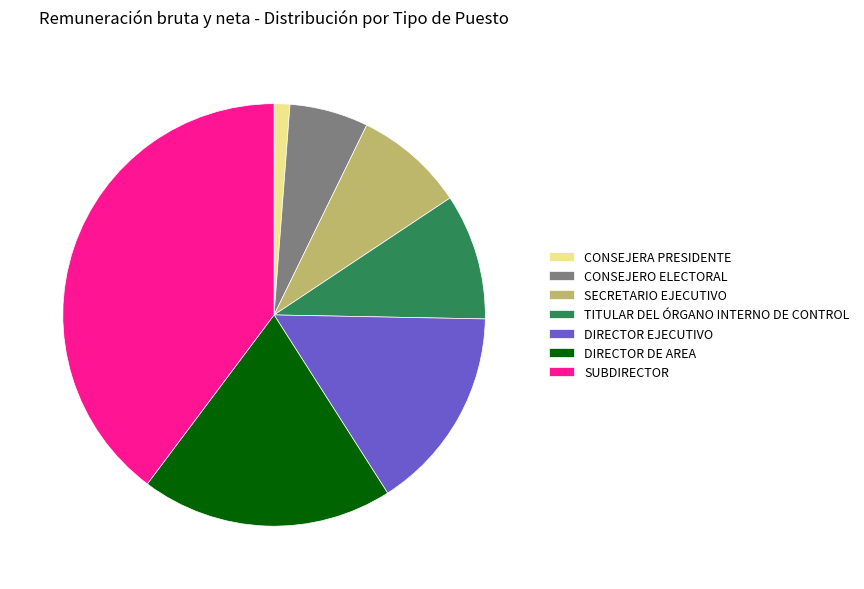

Which has a higher value, DIRECTOR DE AREA or SECRETARIO EJECUTIVO?

DIRECTOR DE AREA